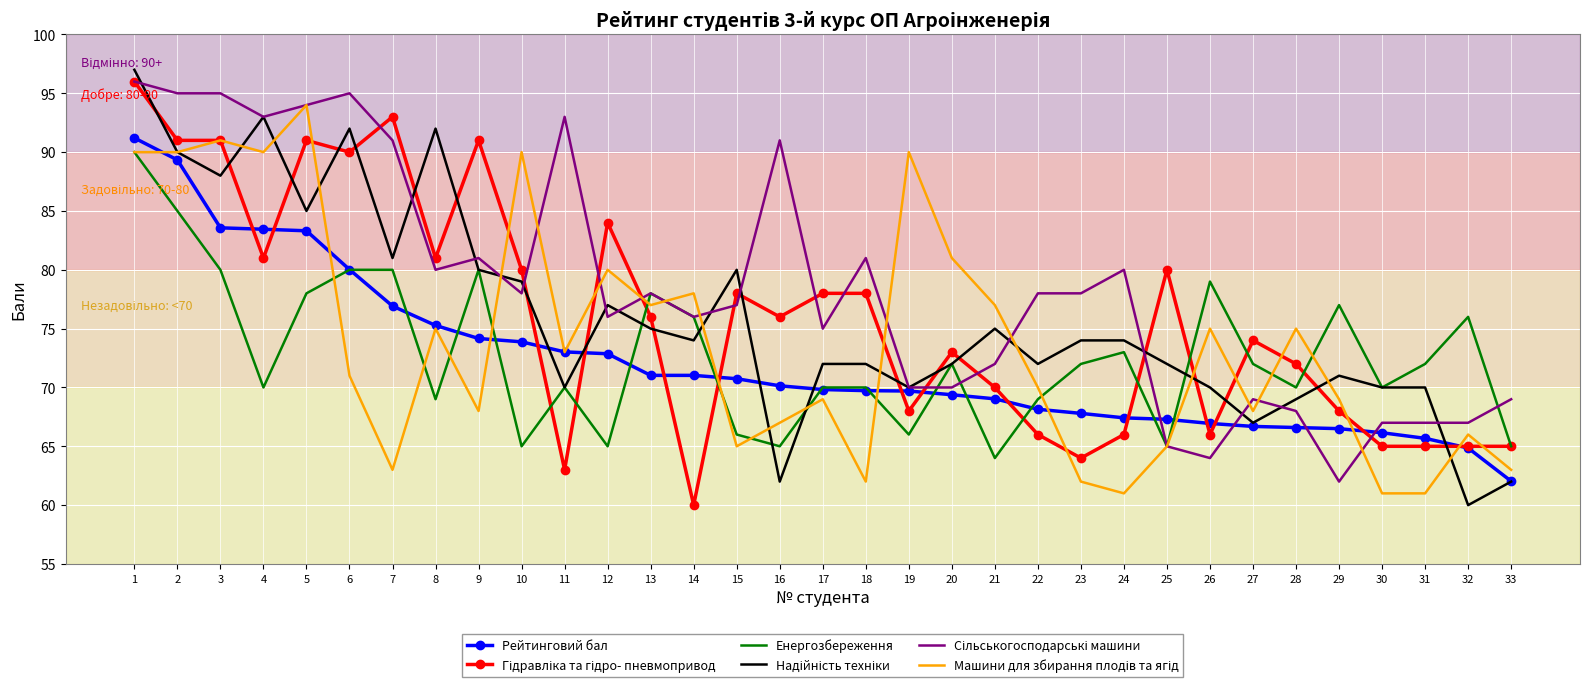

What is the lowest value of the Енергозбереження series?

64.0